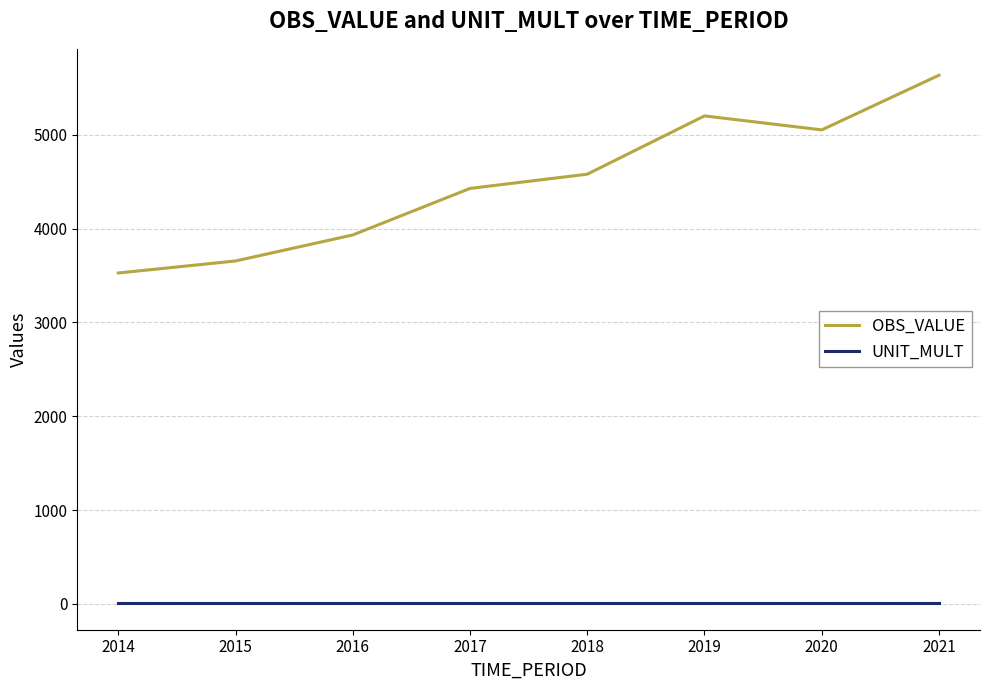

Rank the series by their maximum value, from highest to lowest.

OBS_VALUE, UNIT_MULT